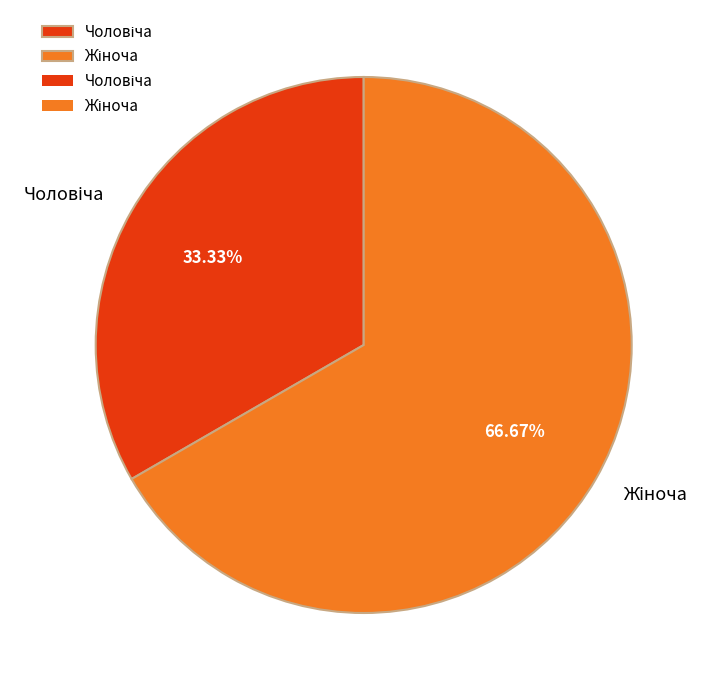

Count the number of slices in the pie.

2